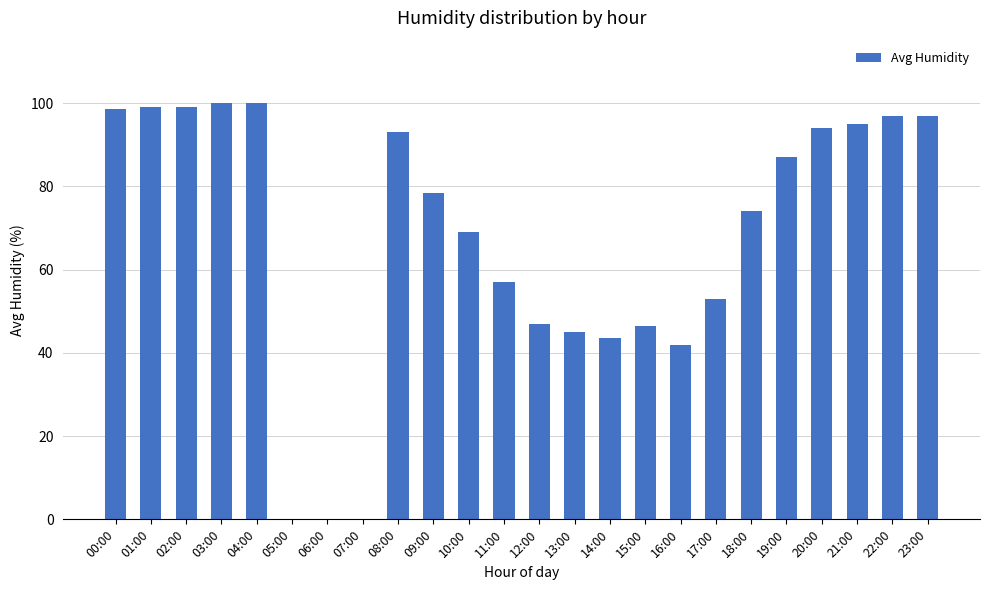

What is the greatest value displayed?

100.0